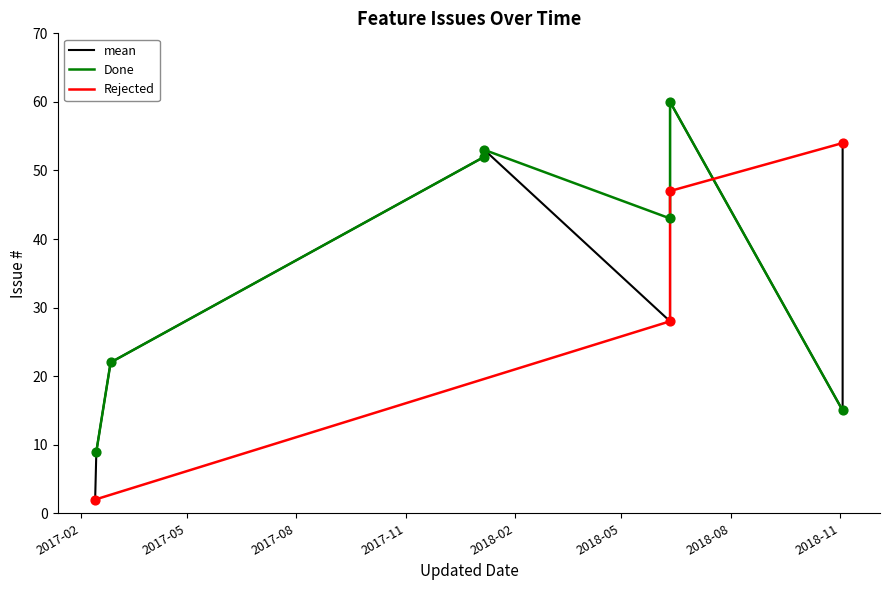

What is the change in value from 2017-02-14 to 2017-02-26?

+13